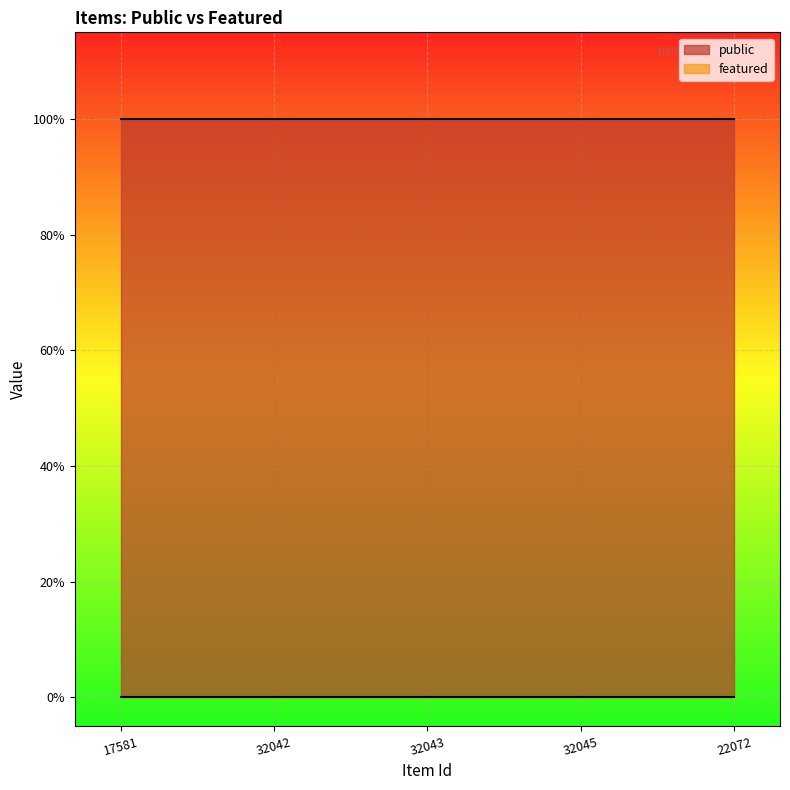

True or false: public has more than 1 points higher than both neighbors.

False